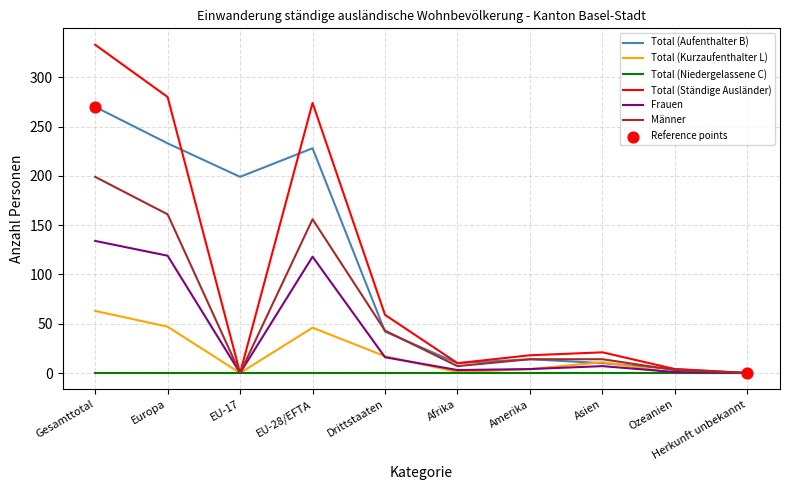

Between EU-17 and EU-28/EFTA, which series saw the biggest shift?

Total (Ständige Ausländer)